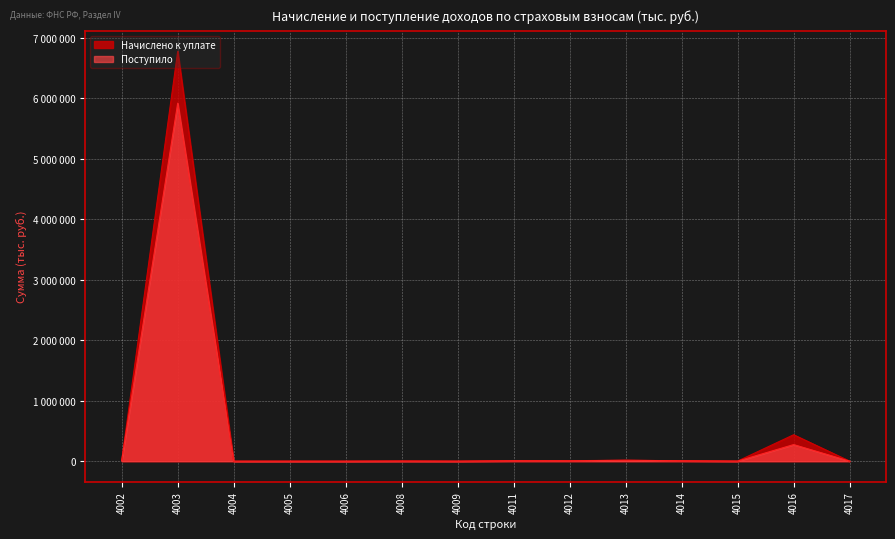

What is the lowest value of the Поступило series?

-50